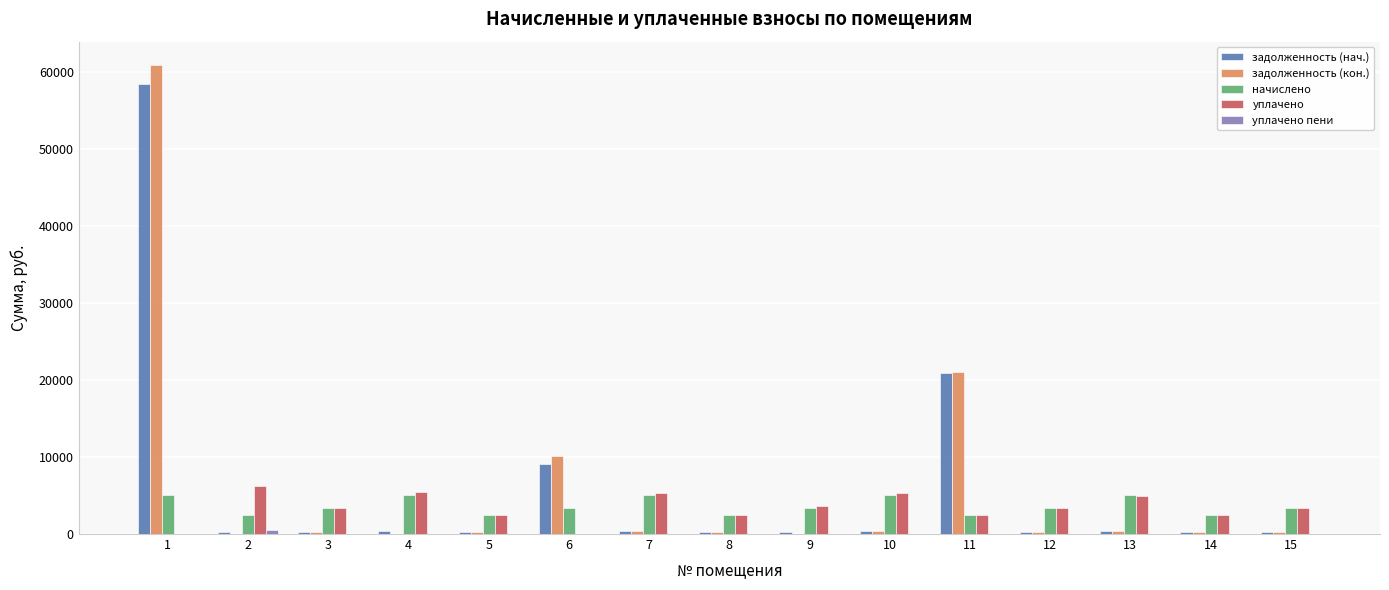

What is the greatest value displayed?

60894.0